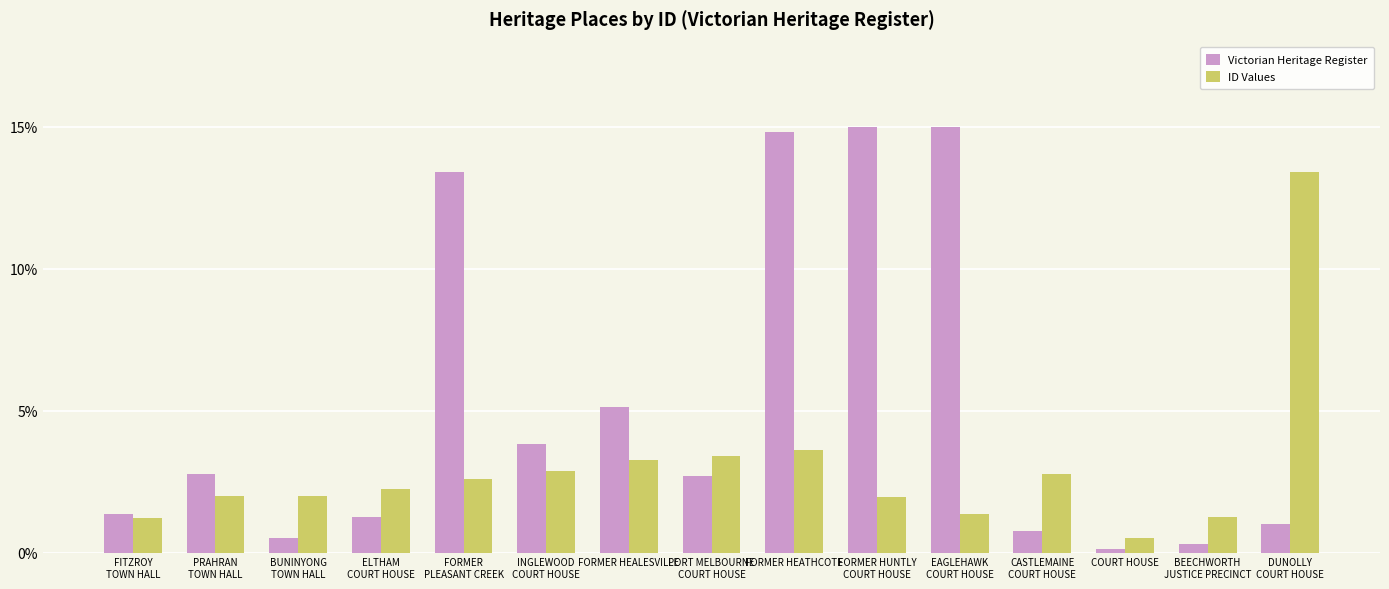

The value of Victorian Heritage Register at FORMER HEATHCOTE is 5.5. True or false?

False